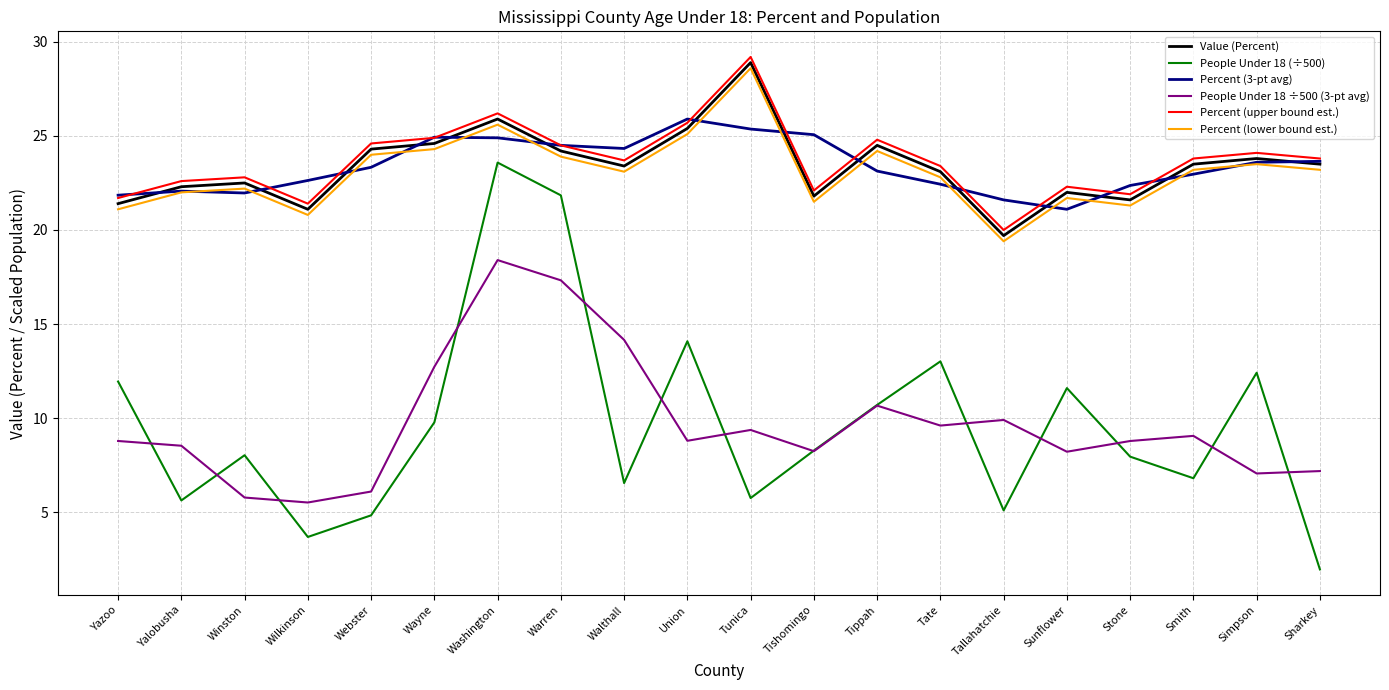

What is the sum of all Percent (lower bound est.) values?

461.5